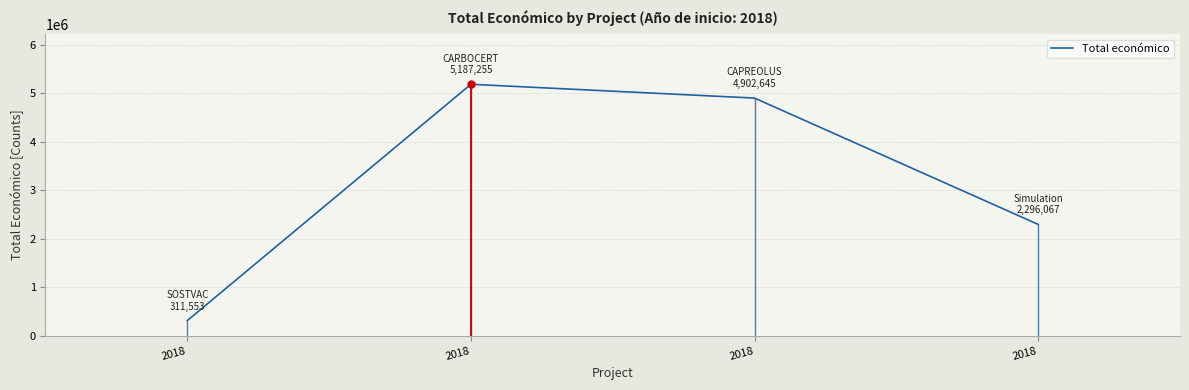

Rank the categories by value from highest to lowest.

2018, 2018, 2018, 2018